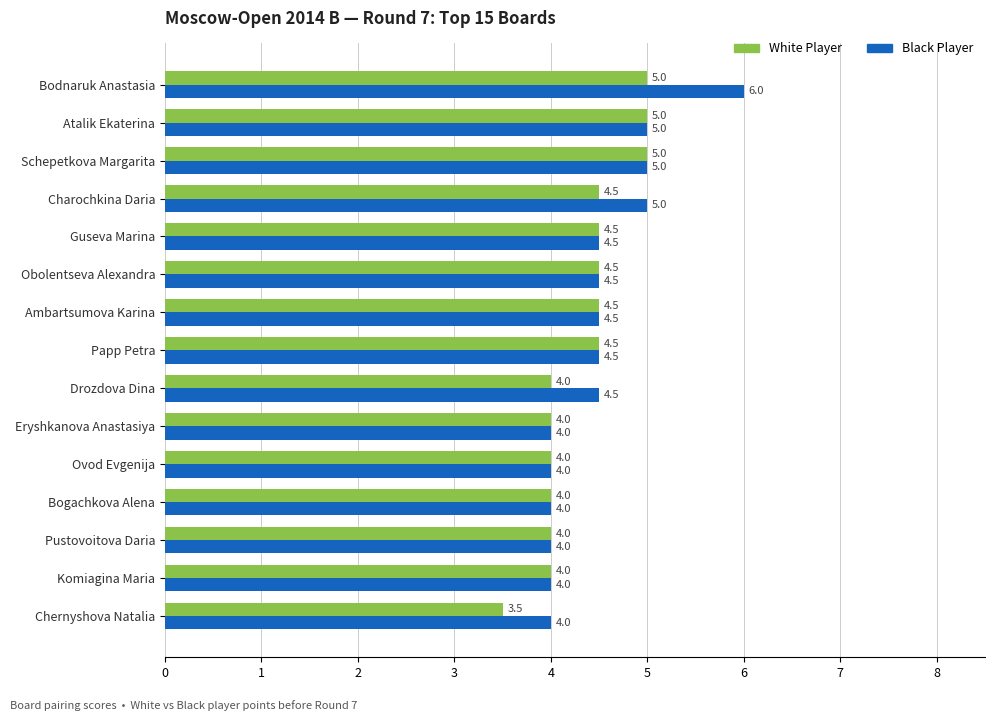

What is the total value across all series at Bogachkova Alena?

8.0